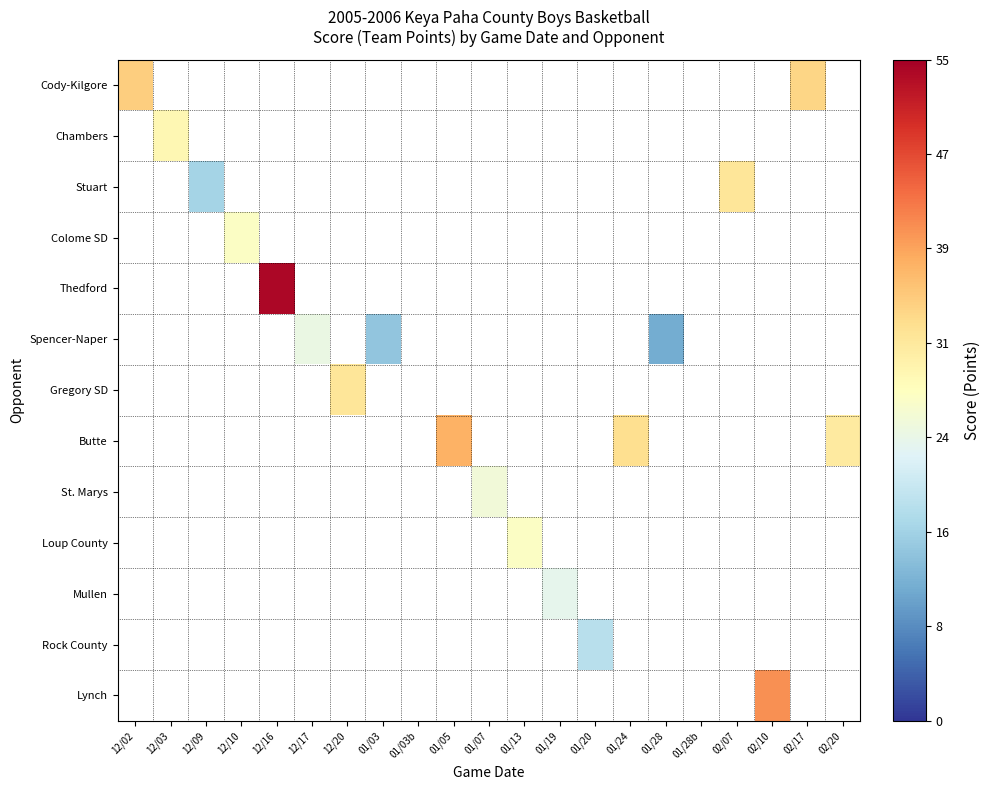

At which category does the chart reach its peak across all series?

12/16